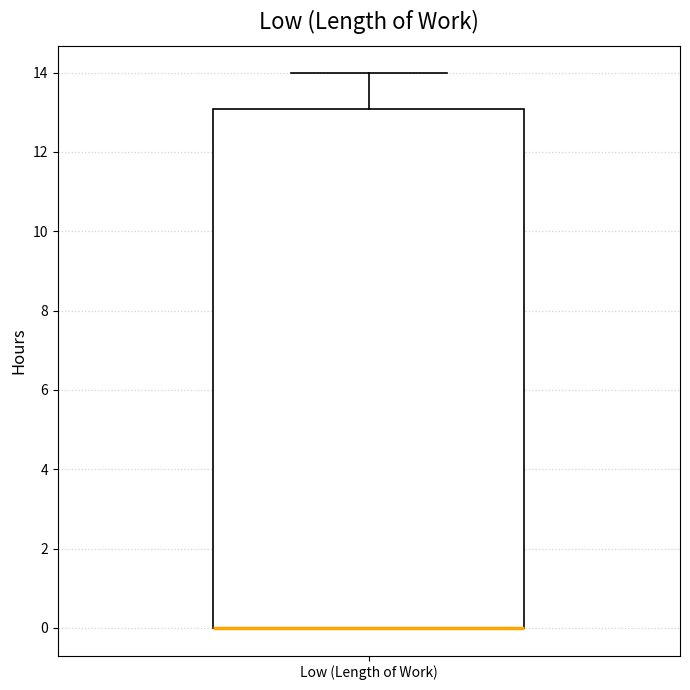

Where is the upper edge of the box for Low (Length of Work) on the y-axis? The values are not printed on the chart, so give them approximately, as read against the axis.

13